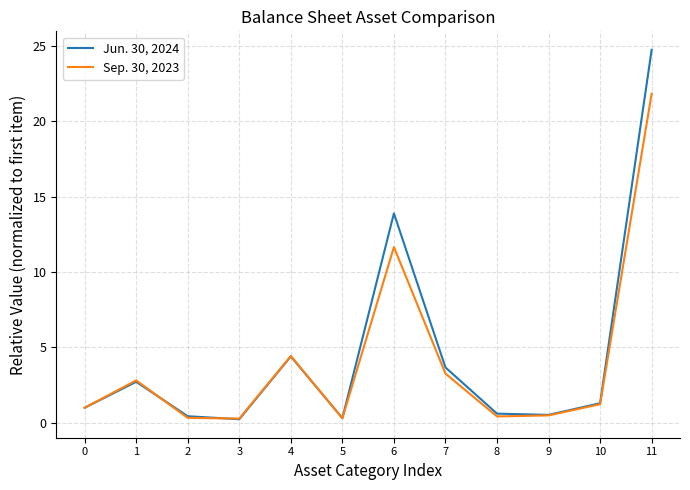

True or false: Jun. 30, 2024 has more than 0 points higher than both neighbors.

True